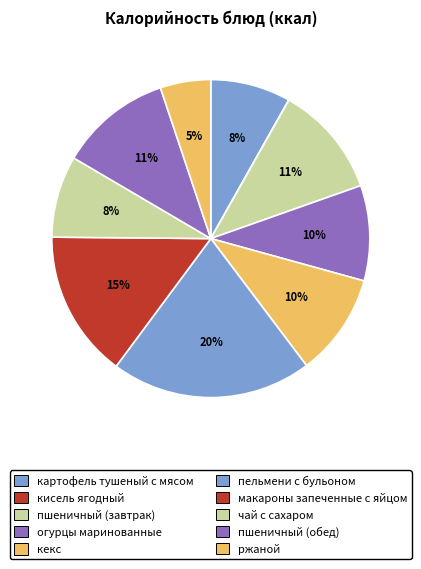

Which has a higher value, пшеничный (обед) or кекс?

пшеничный (обед)